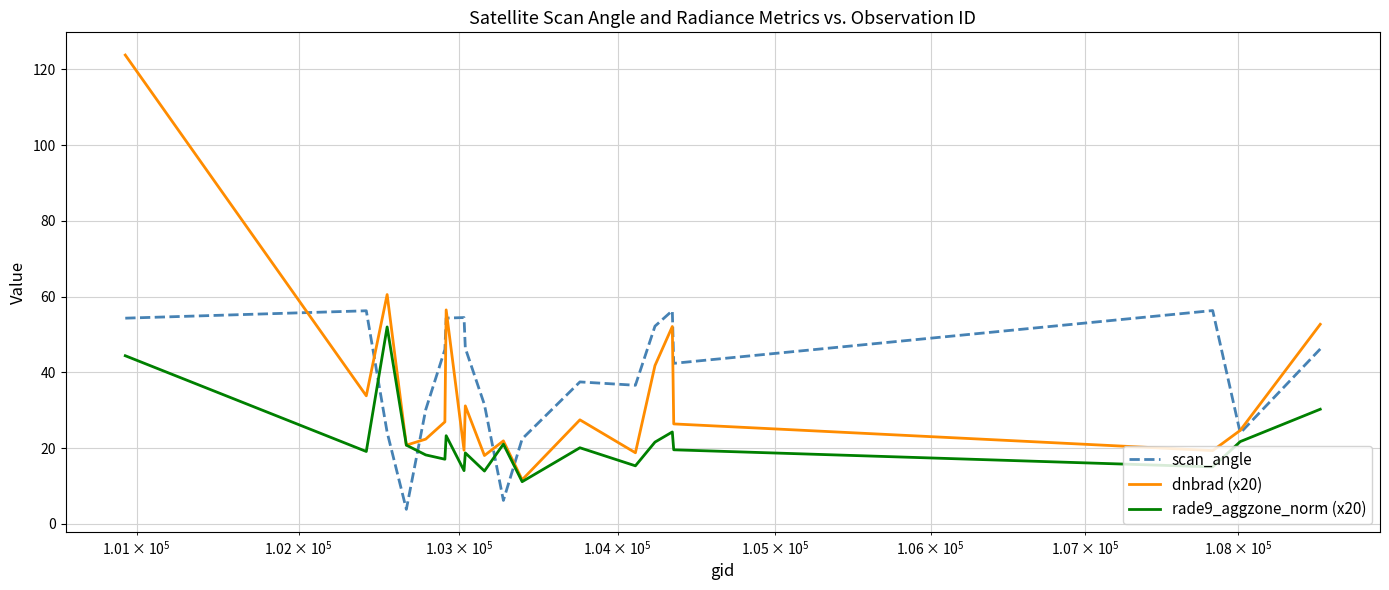

What is the average value of the scan_angle series?

39.1